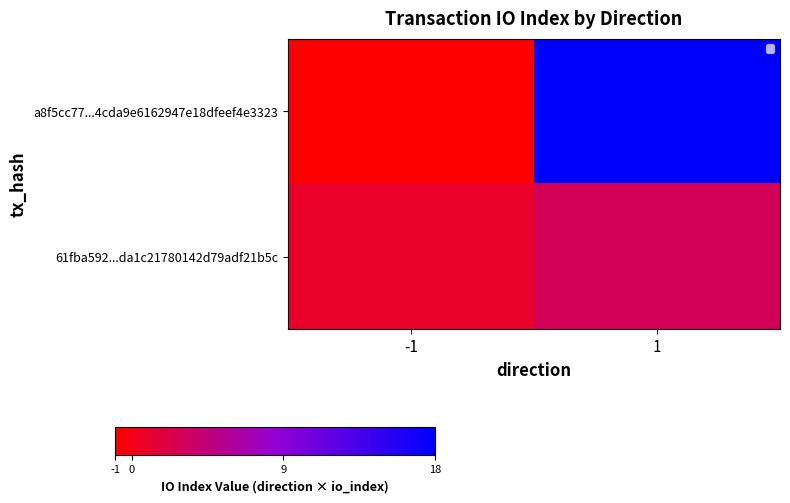

Which series has the largest total across all categories?

a8f5cc77...4cda9e6162947e18dfeef4e3323